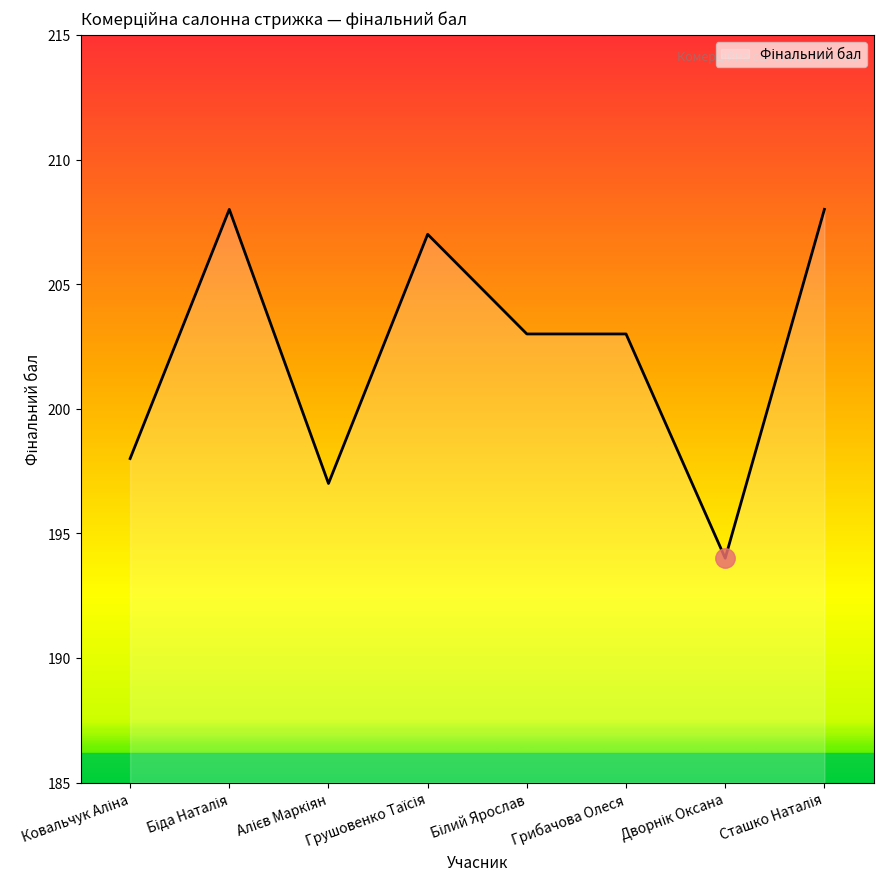

What is the average value?

202